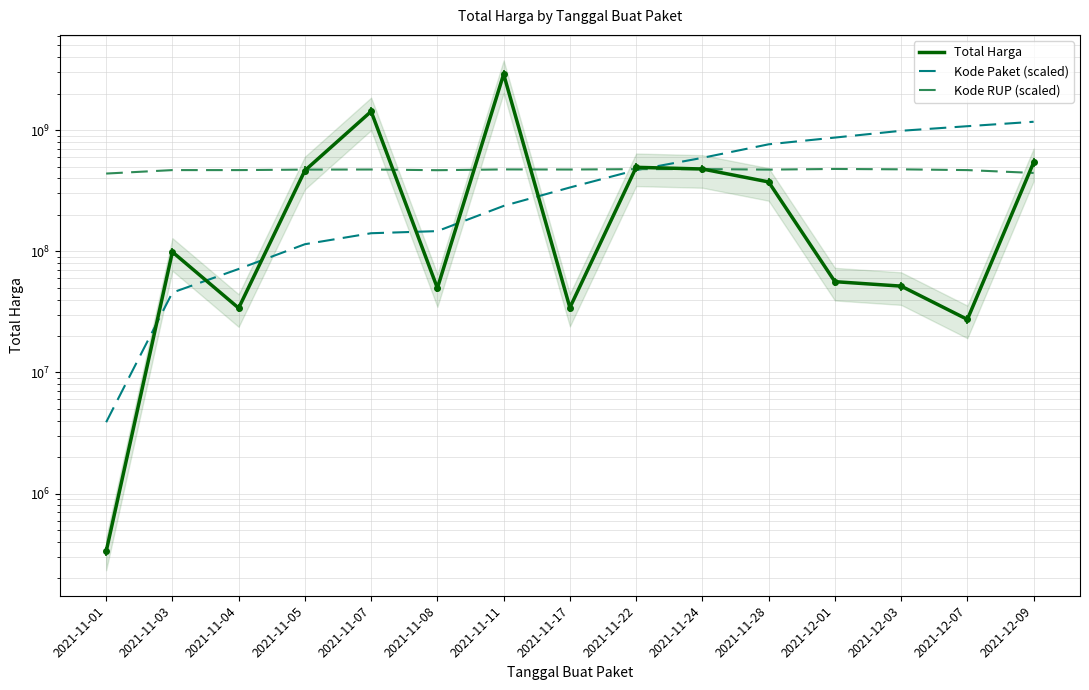

At which label is Kode RUP (scaled) closest to 457873013?

2021-11-08